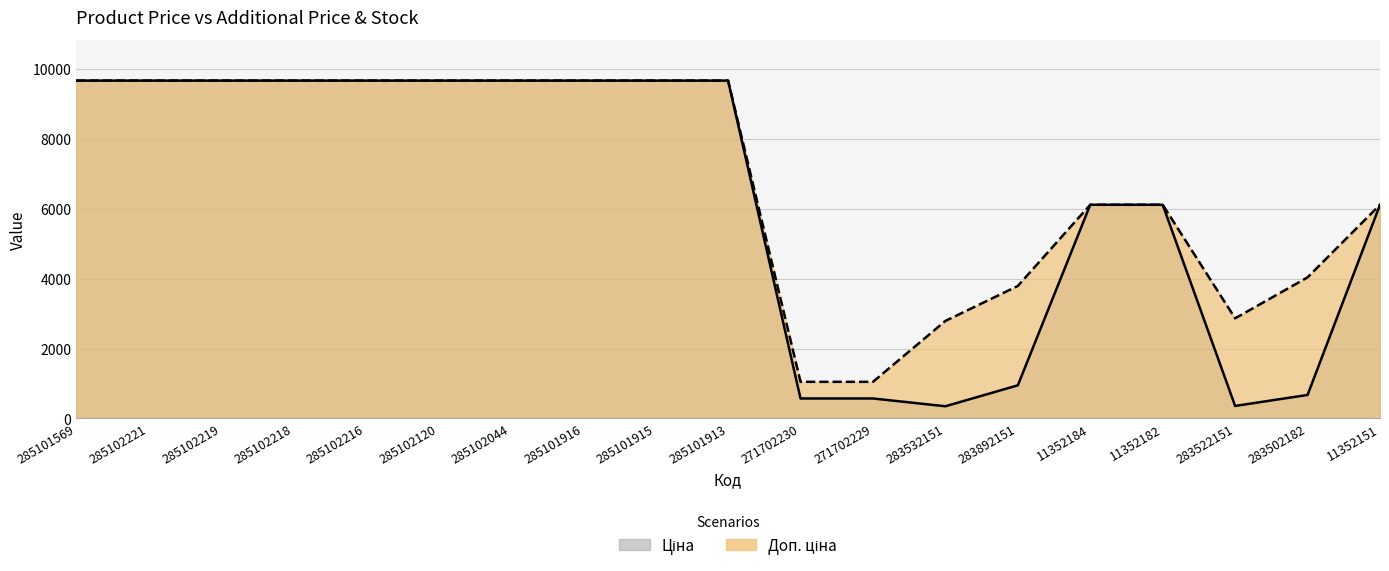

How many values in the Доп. ціна series exceed 9664?

10